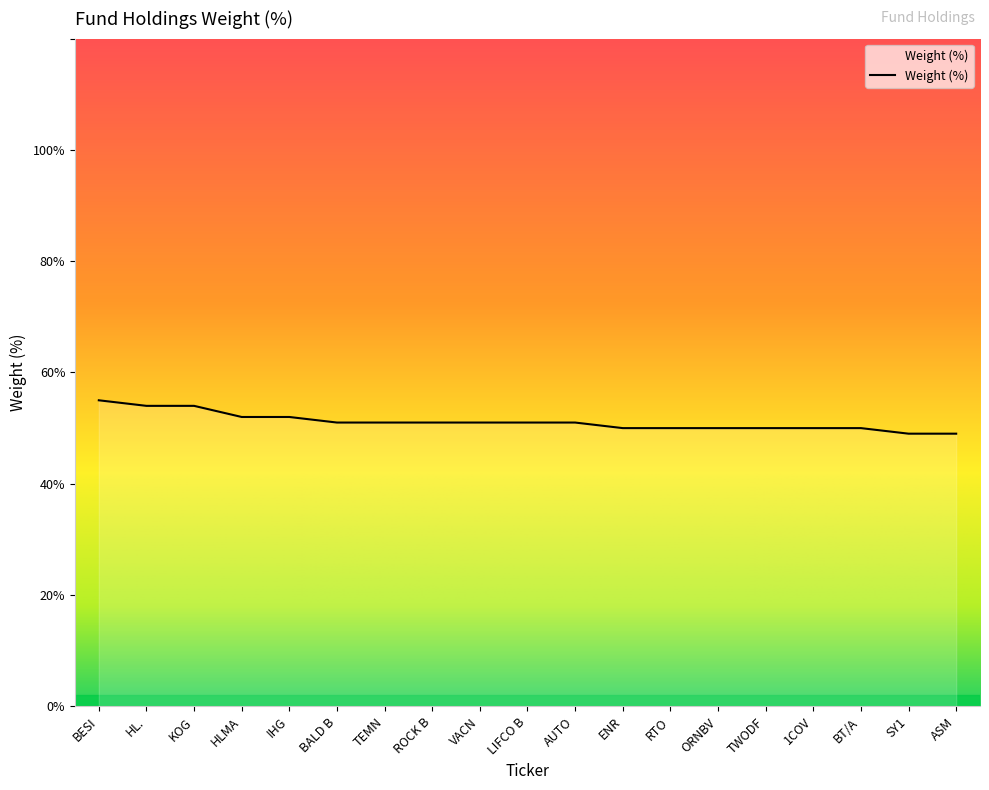

Is this an area chart (filled region under the line)?

Yes